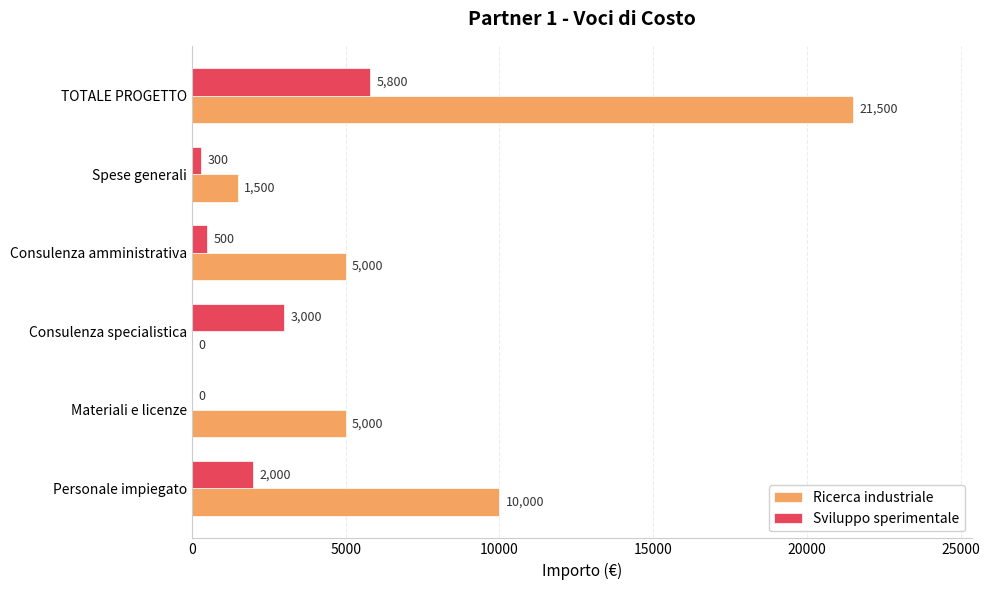

Is the value of Sviluppo sperimentale at Consulenza specialistica greater than the value of Ricerca industriale at Consulenza amministrativa?

No